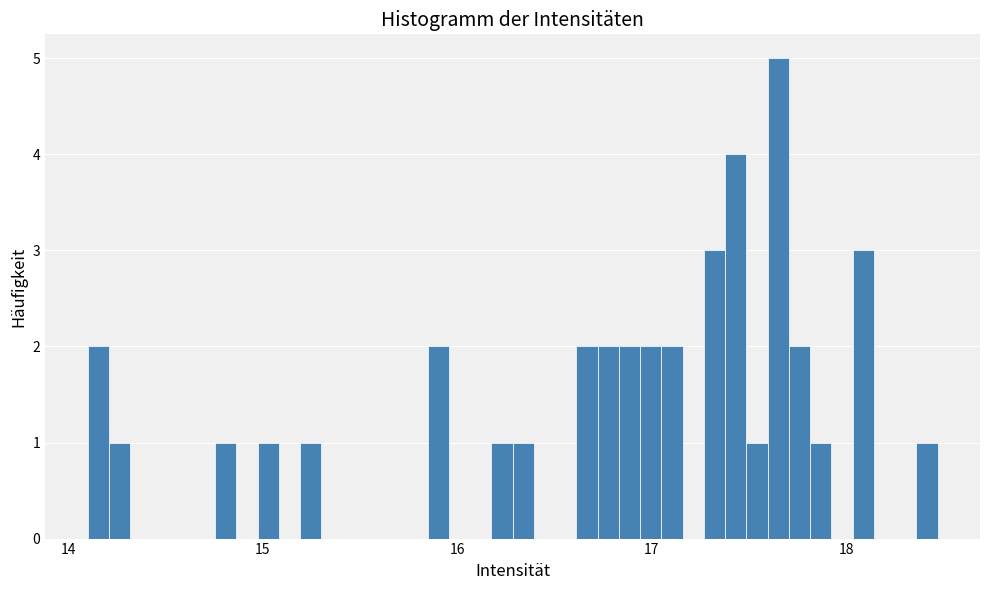

Read against the x-axis, roughly where is the centre of the tallest bar?

17.7